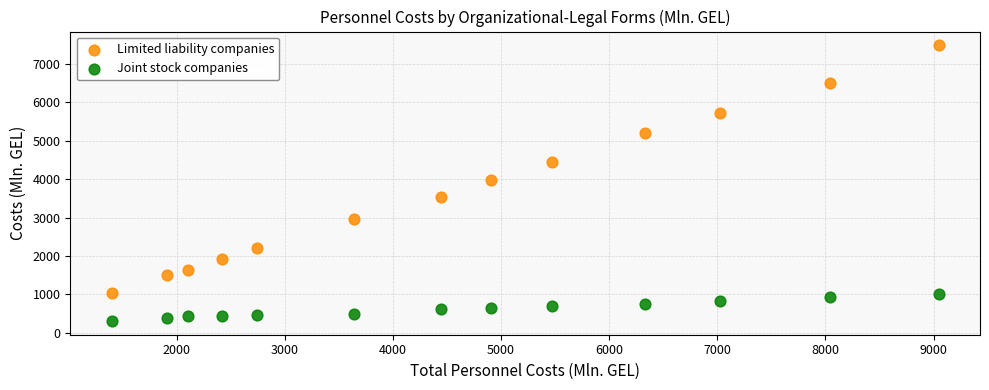

Across all data points, what is the range of Y values (max minus min)?

7169.1